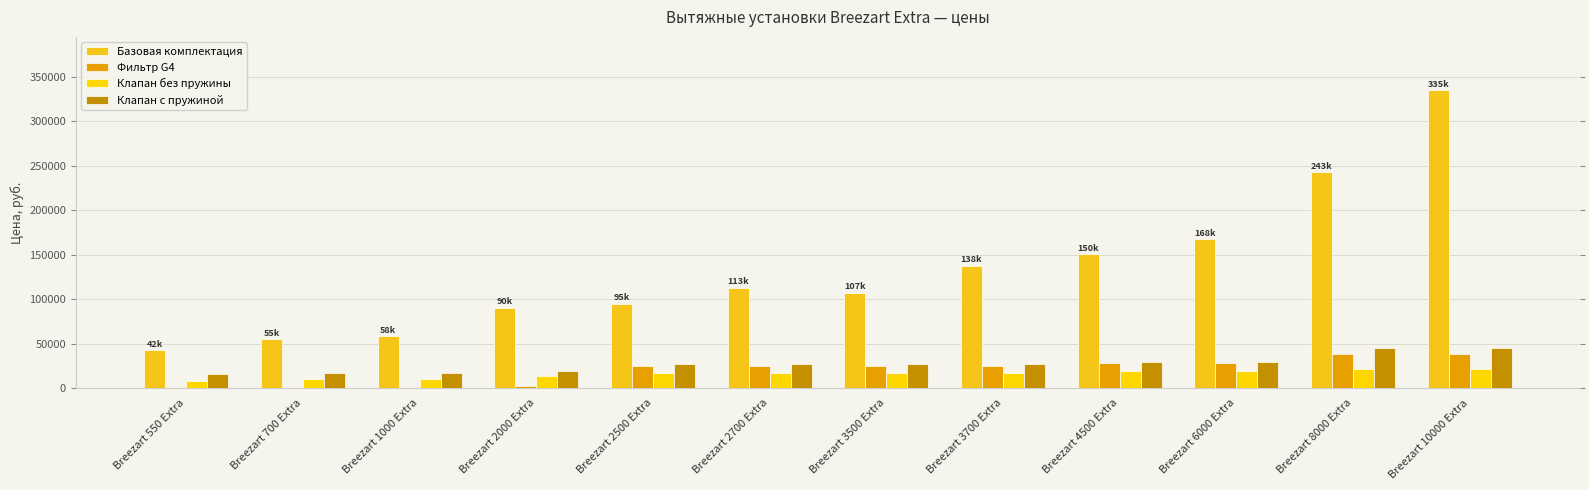

What are all the series names shown in the legend?

Базовая комплектация, Фильтр G4, Клапан без пружины, Клапан с пружиной